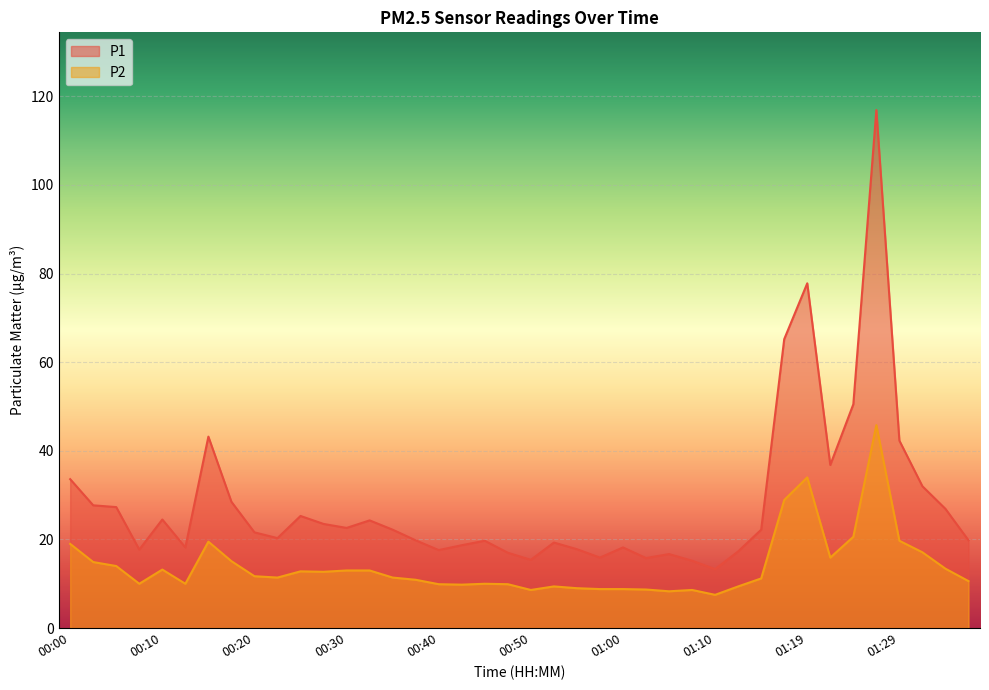

Reading left to right, what are all the values shown in this chart?

P1: 00:00=33.6	00:03=27.7	00:05=27.3	00:08=17.7	00:10=24.5	00:13=18.2	00:15=43.2	00:18=28.5	00:20=21.6	00:23=20.3	00:25=25.3	00:28=23.5	00:30=22.6	00:32=24.3	00:35=22.2	00:37=19.8	00:40=17.6	00:42=18.7	00:45=19.7	00:47=17.0	00:50=15.4	00:52=19.3	00:55=17.8	00:57=15.9	01:00=18.2	01:02=15.8	01:05=16.7	01:07=15.2	01:10=13.3	01:12=17.3	01:15=22.2	01:17=65.2	01:19=77.8	01:22=36.8	01:24=50.5	01:27=116.9	01:29=42.3	01:32=32.0	01:34=26.9	01:37=19.8
P2: 00:00=19.0	00:03=14.9	00:05=14.0	00:08=10.0	00:10=13.2	00:13=10.0	00:15=19.5	00:18=15.1	00:20=11.7	00:23=11.4	00:25=12.8	00:28=12.7	00:30=13.0	00:32=13.0	00:35=11.4	00:37=10.9	00:40=9.9	00:42=9.8	00:45=10.0	00:47=9.9	00:50=8.6	00:52=9.4	00:55=9.0	00:57=8.8	01:00=8.8	01:02=8.7	01:05=8.3	01:07=8.6	01:10=7.5	01:12=9.4	01:15=11.2	01:17=28.9	01:19=34.0	01:22=15.9	01:24=20.6	01:27=45.8	01:29=19.7	01:32=17.1	01:34=13.4	01:37=10.6